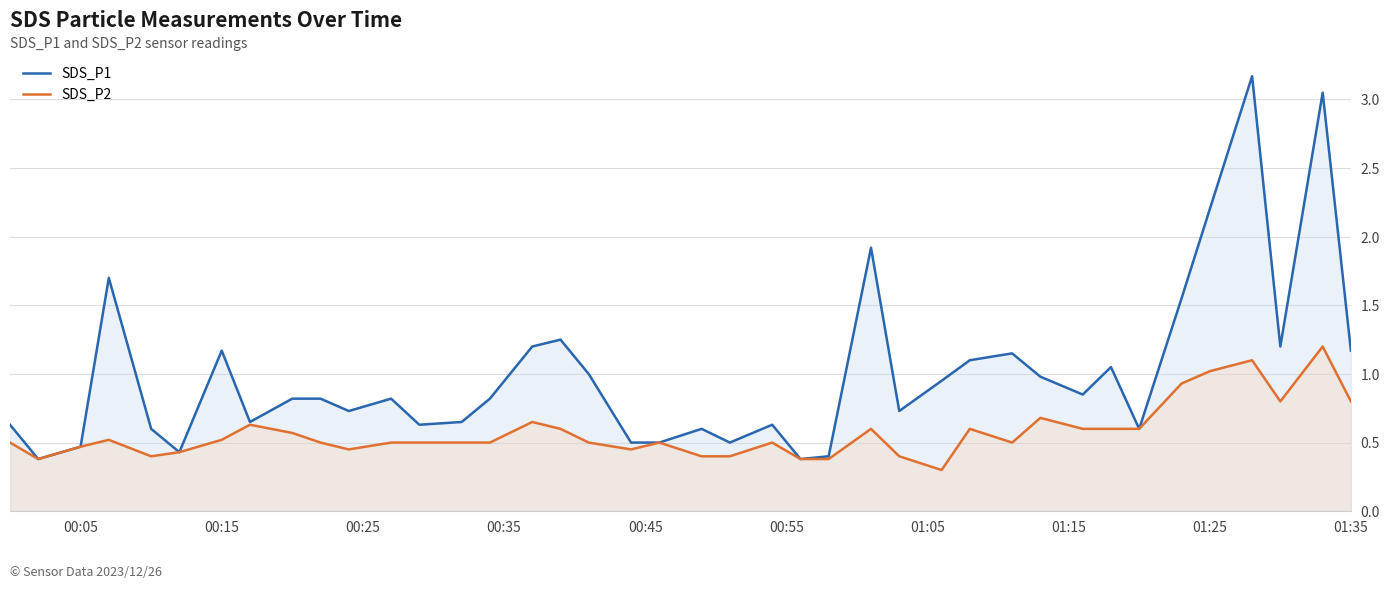

Which series has the largest total across all categories?

SDS_P1